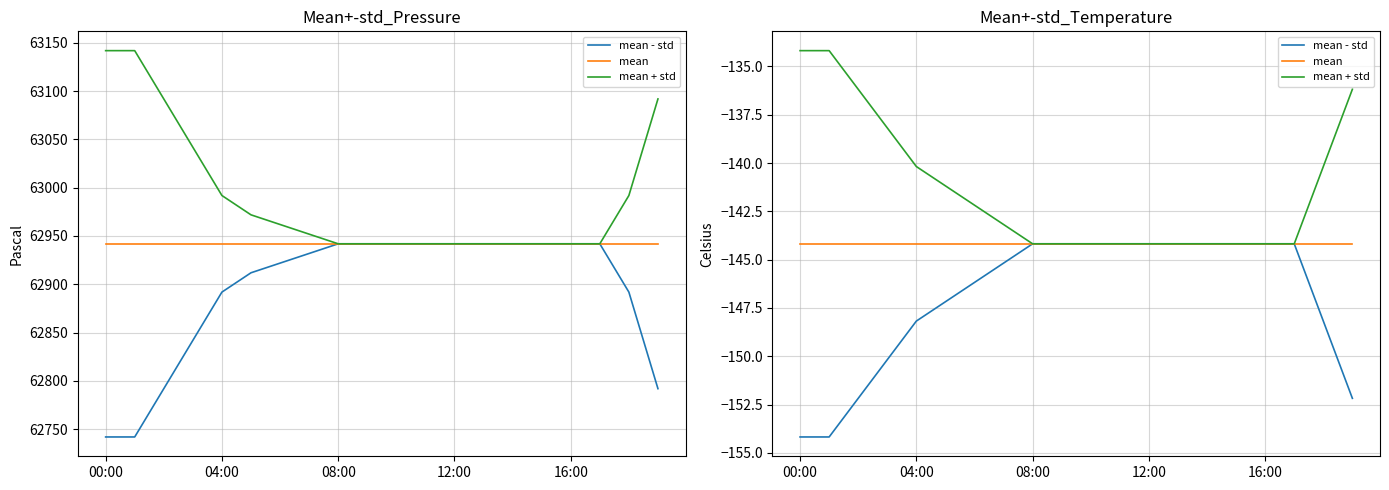

Which category has the highest value in the mean + std series?

00:00